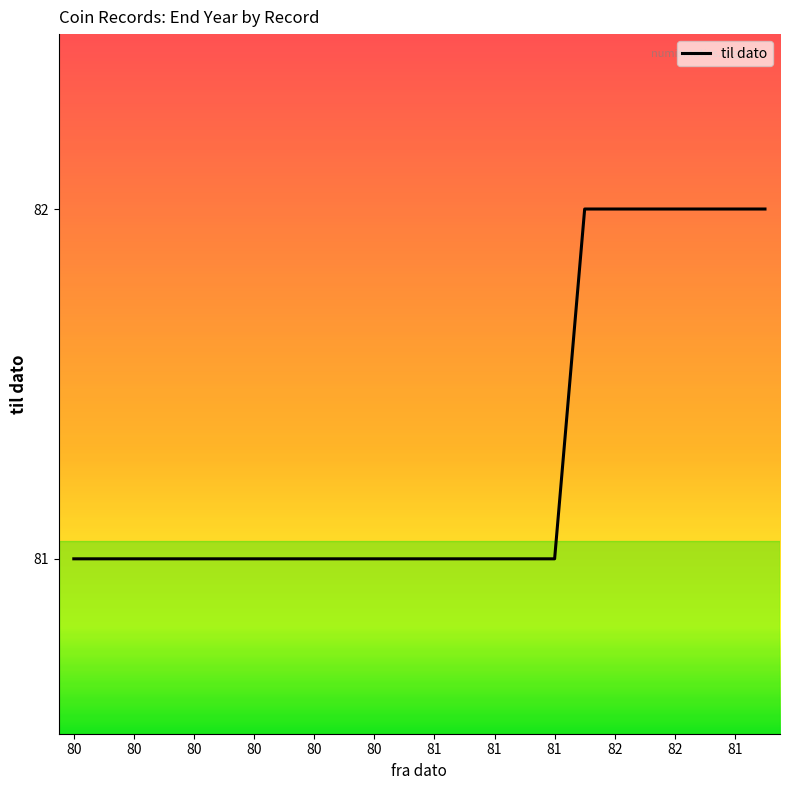

How many lines are shown in the chart?

1